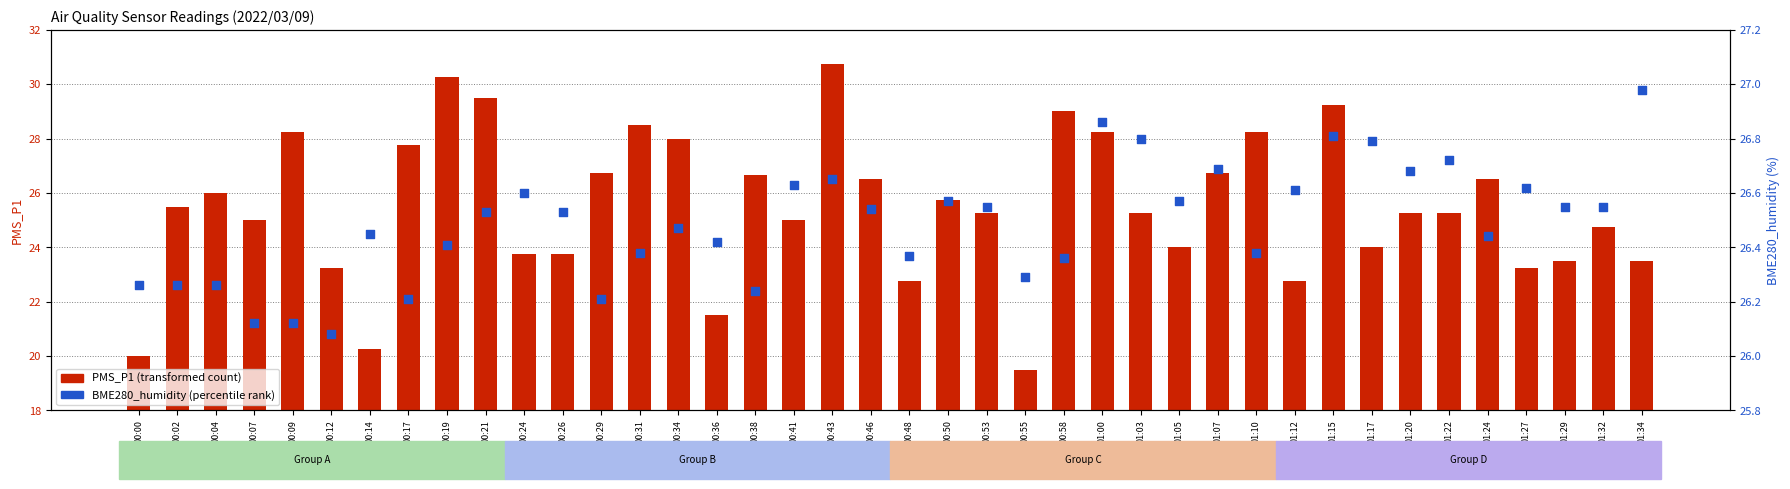

At which category is the sum across all series the highest?

00:43